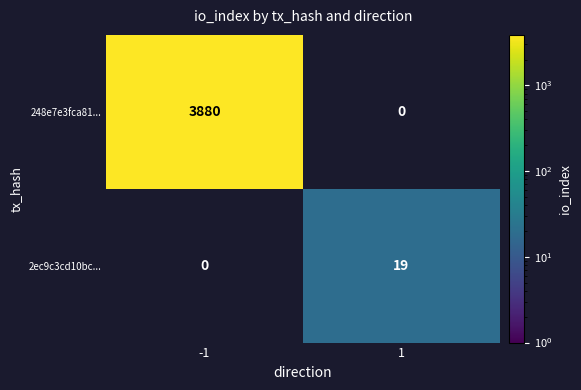

True or false: 2ec9c3cd10bc... has a value of 4 at 1.

False